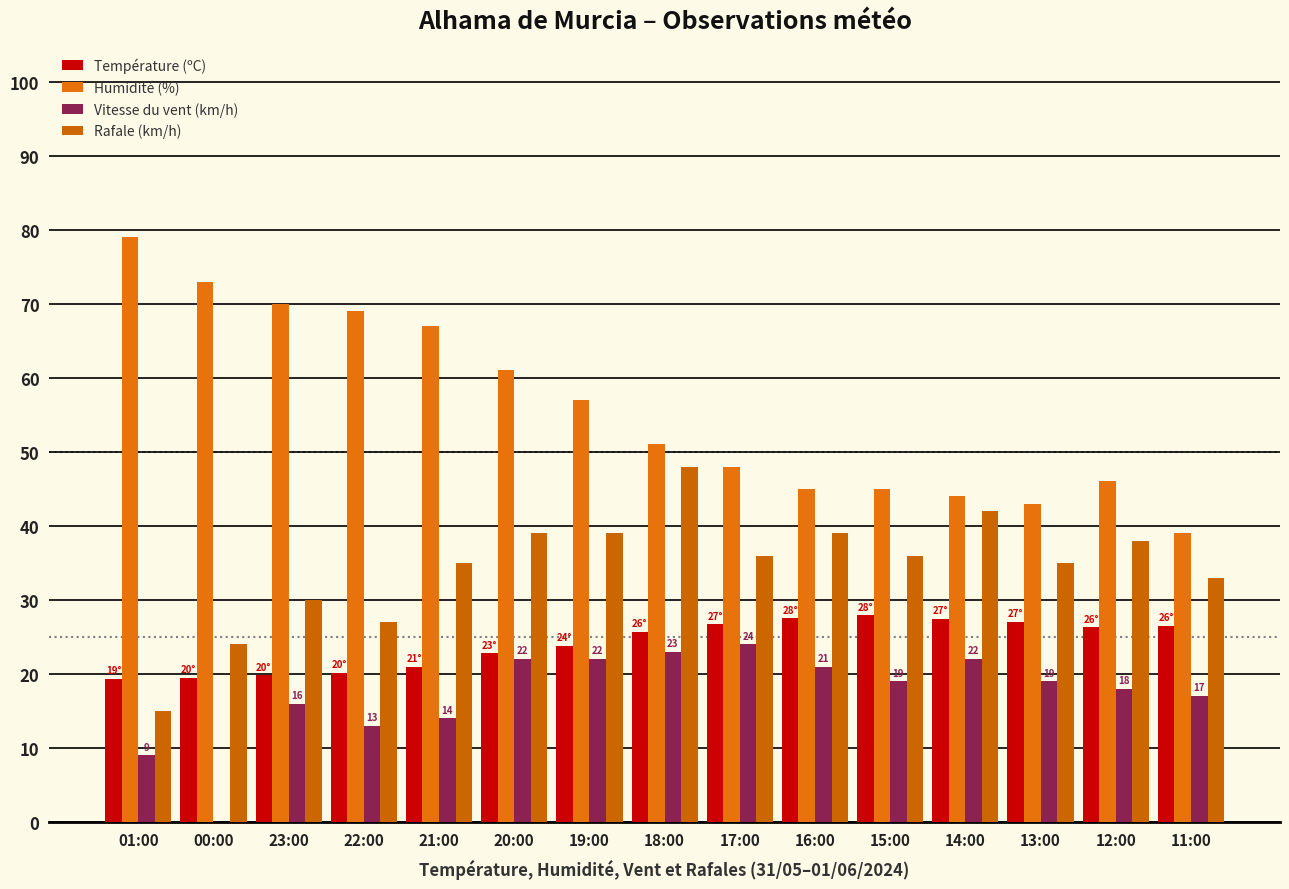

Is it true that Température (ºC) equals 32.9 at 00:00?

False